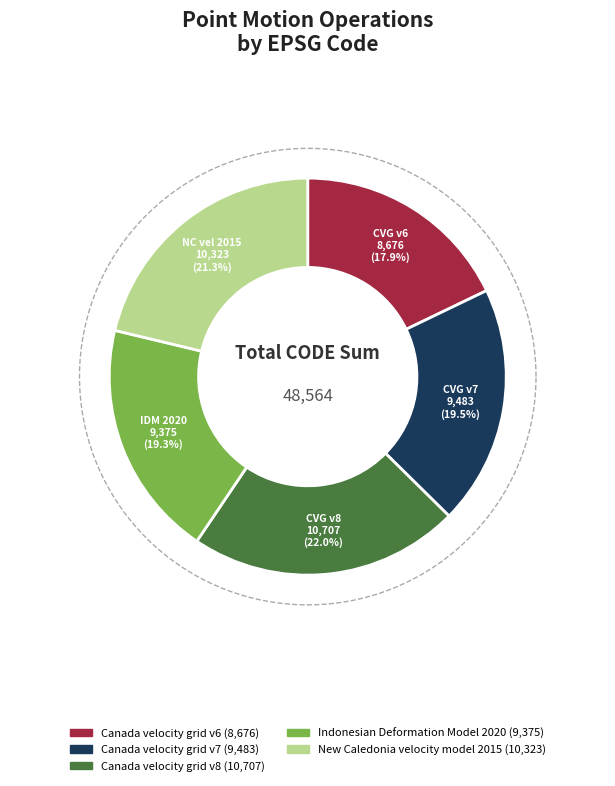

Count the number of slices in the pie.

5